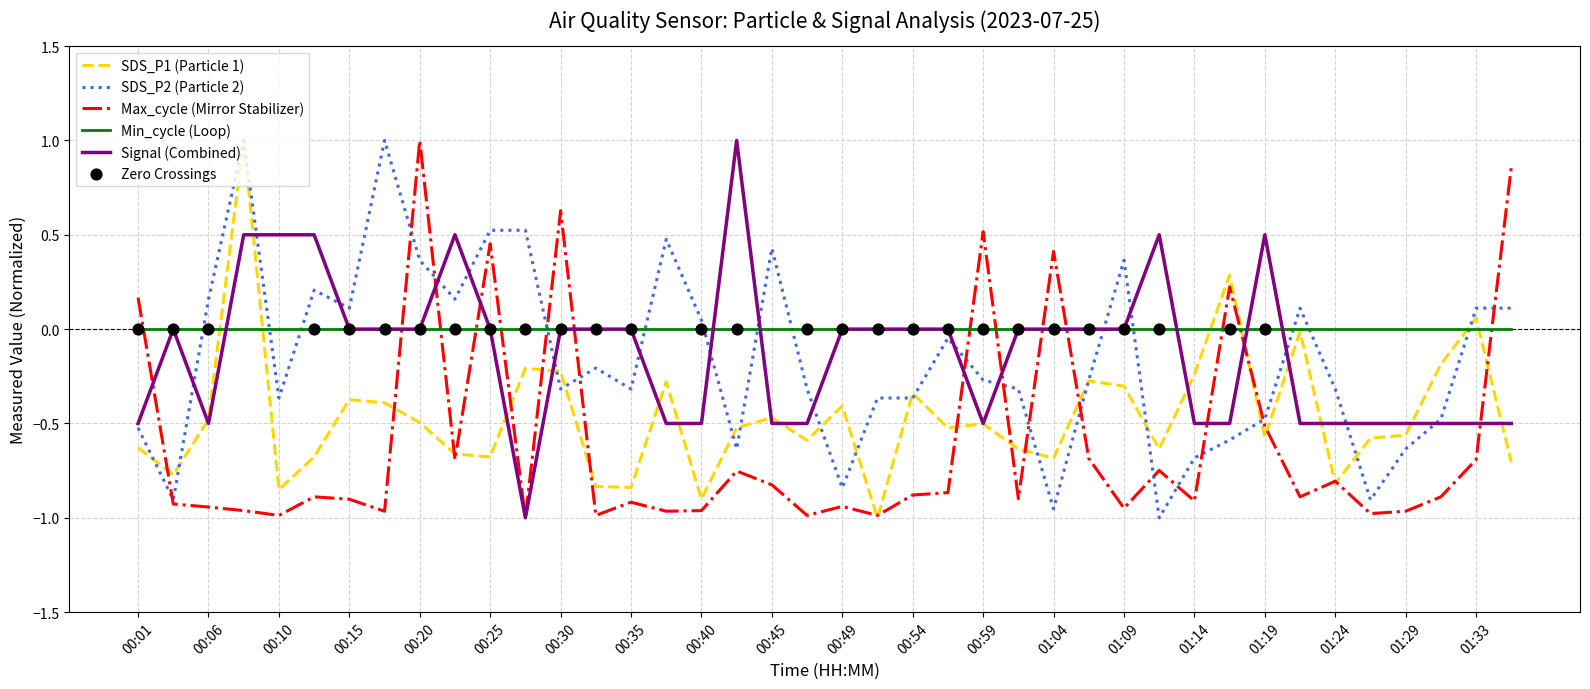

Which series has the largest total across all categories?

Min_cycle (Loop)